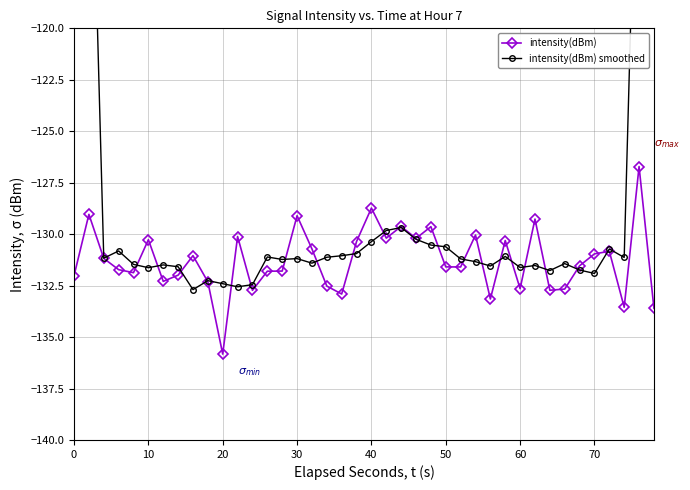

True or false: intensity(dBm) has more than 2 interior local peaks.

True